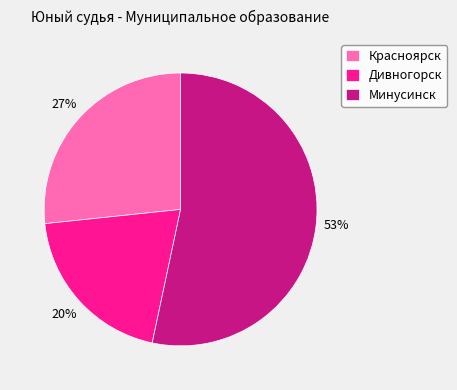

Is there a majority slice in this chart?

Yes